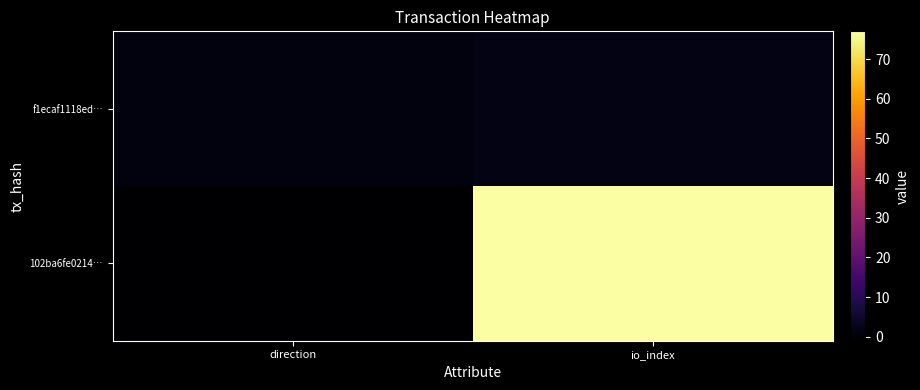

At direction, list the series in order from smallest to largest.

102ba6fe0214…, f1ecaf1118ed…